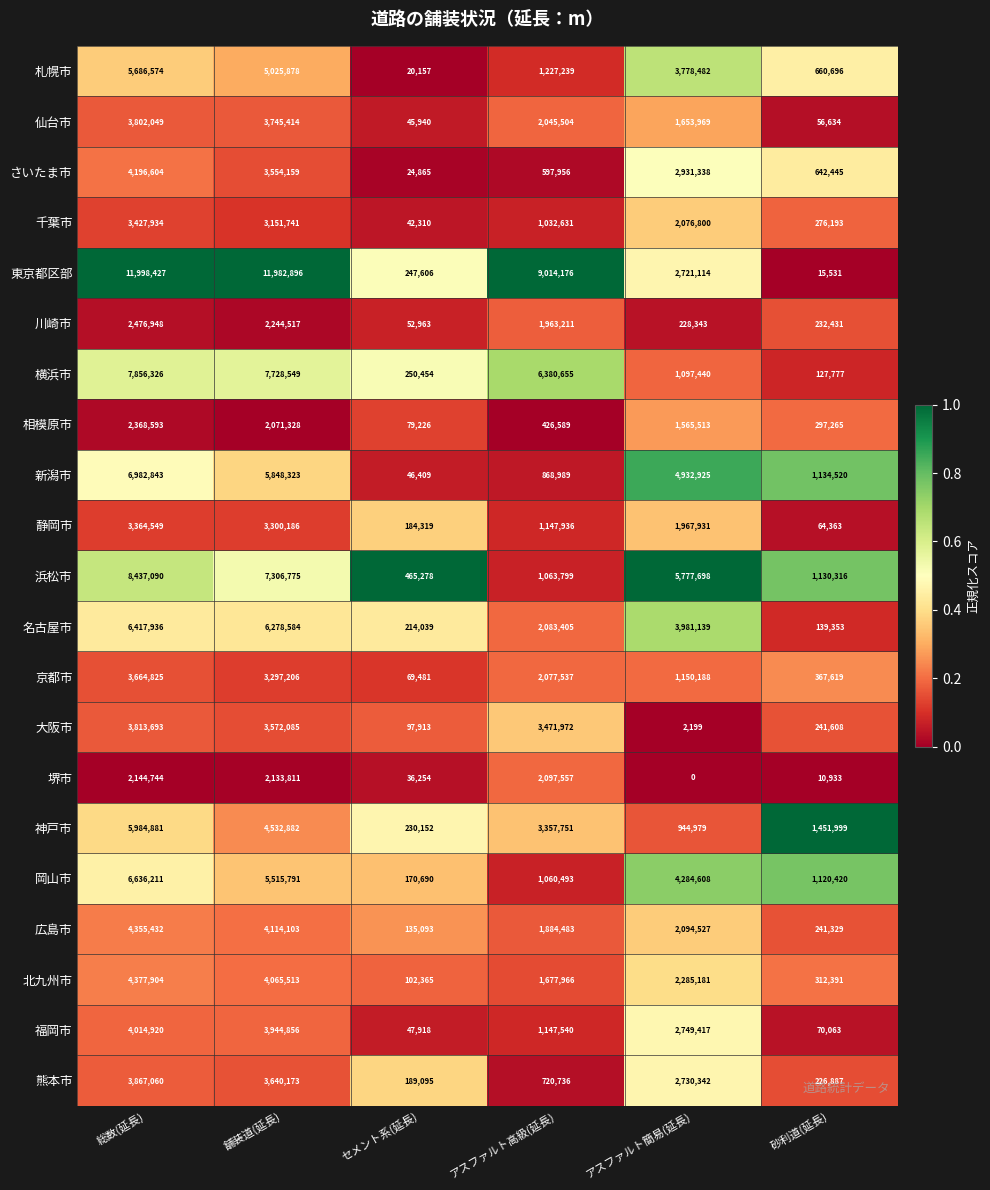

How many data points does each series have?

6